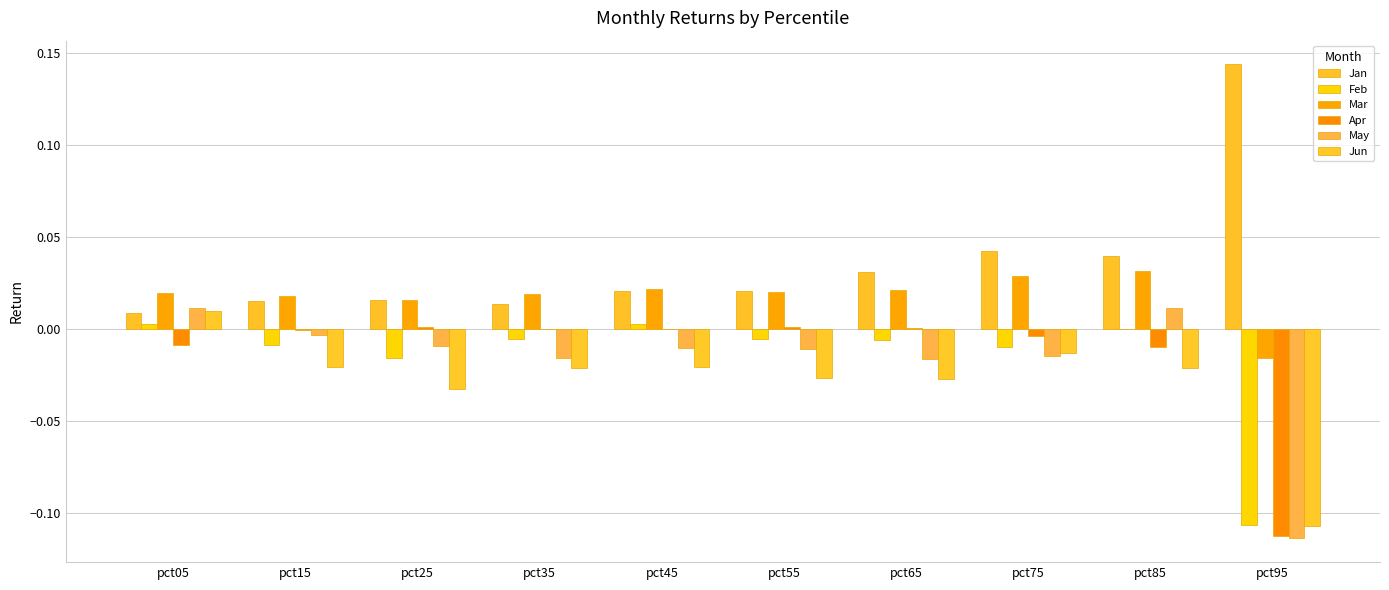

Where does the Feb series first go above 0?

pct05